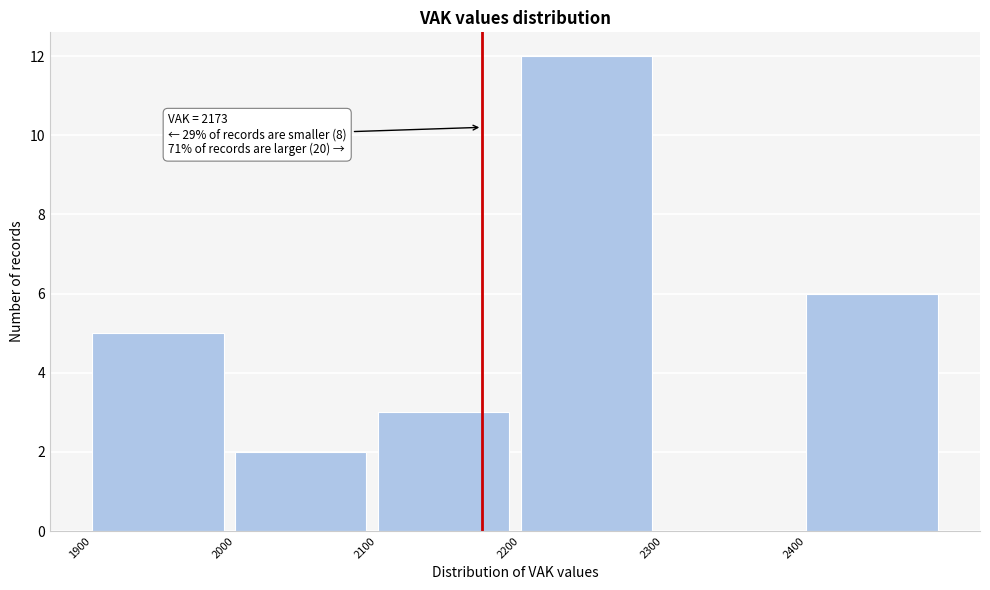

Which range on the x-axis has the tallest bar?

2200 to 2300